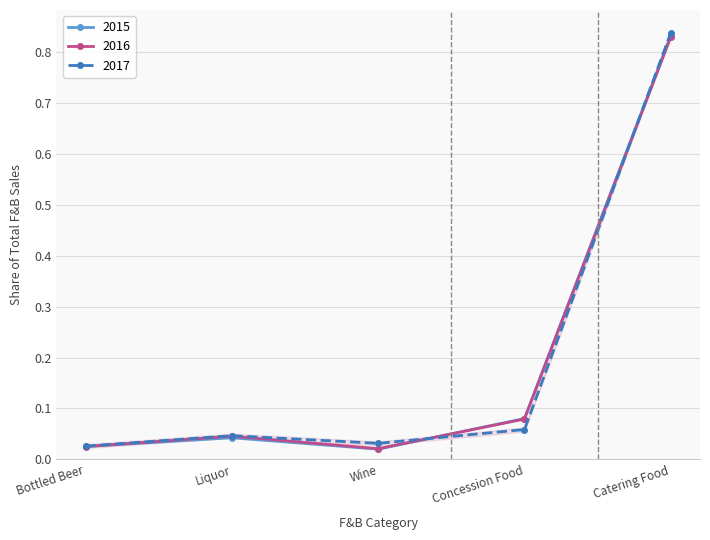

Reading right to left, what are all the values shown in this chart?

F&B Sales (2017): Catering Food=0.8	Concession Food=0.1	Wine=0.0	Liquor=0.0	Bottled Beer=0.0
F&B Sales (2016): Catering Food=0.8	Concession Food=0.1	Wine=0.0	Liquor=0.0	Bottled Beer=0.0
F&B Sales (2015): Catering Food=0.8	Concession Food=0.1	Wine=0.0	Liquor=0.0	Bottled Beer=0.0